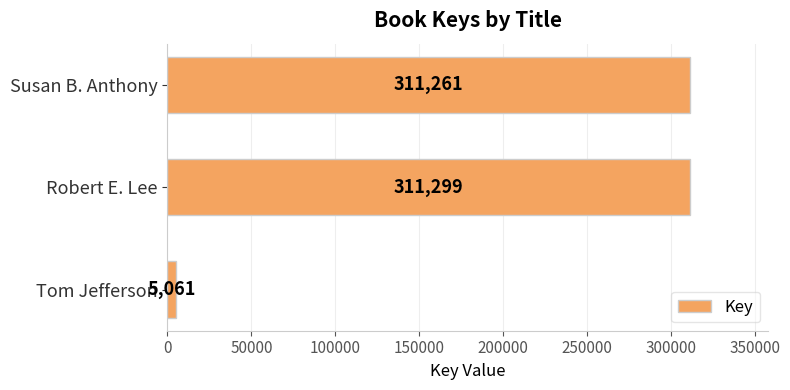

Is it true that the value at Robert E. Lee is 311299?

True